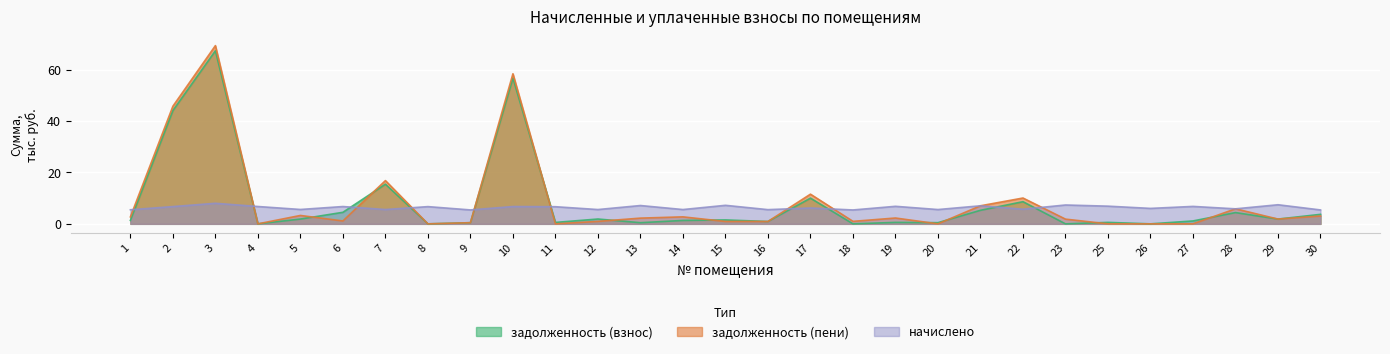

At which category does the chart reach its minimum across all series?

4